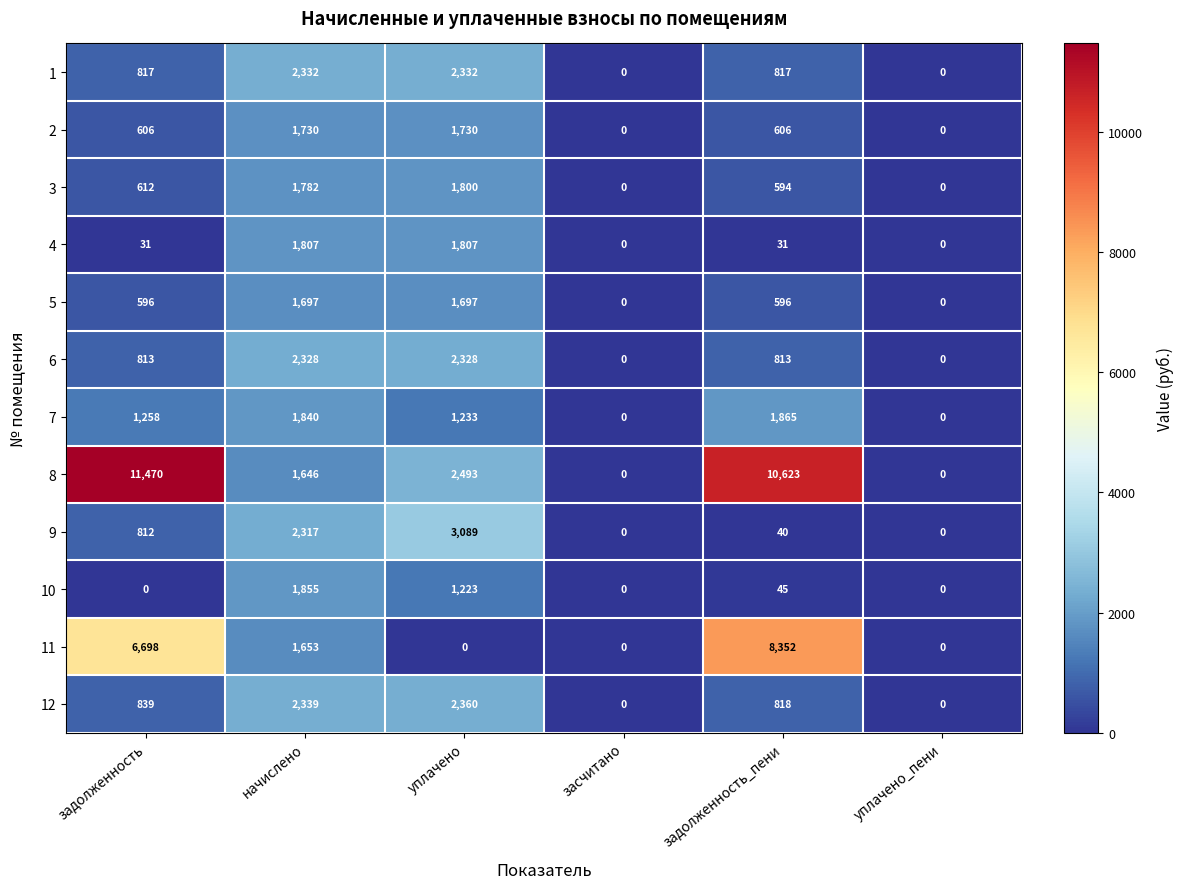

How many values in 6 are above zero?

4